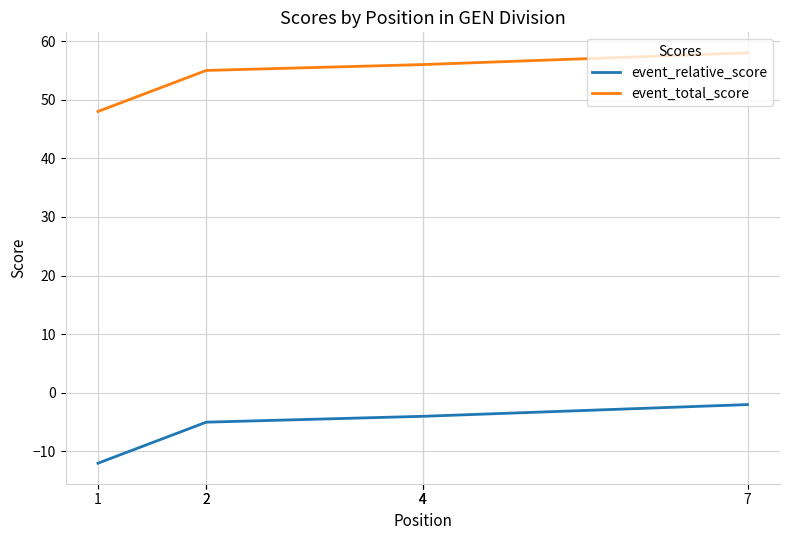

How many data points in event_relative_score are above -4?

1